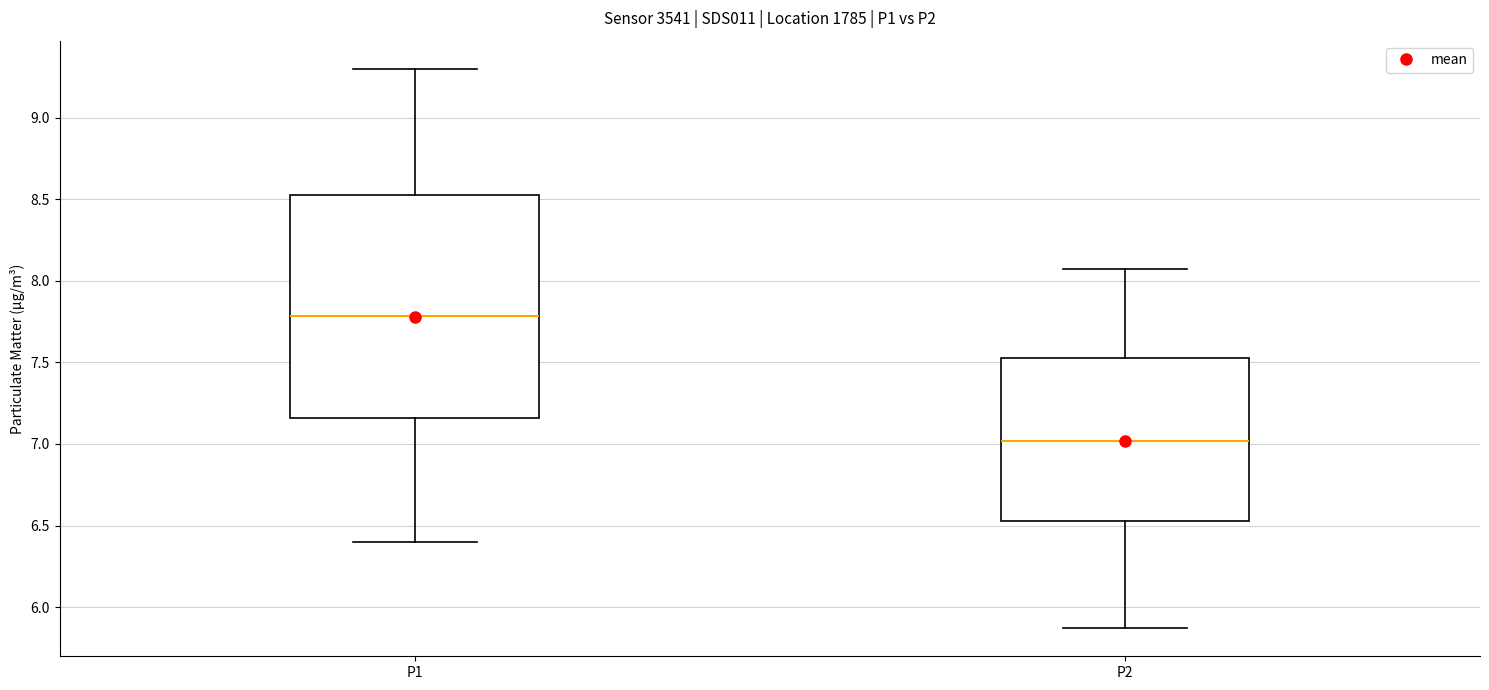

Reading left to right, transcribe this box plot: for each box, give where its median line is, the range the box spans, and where its two whiskers end, as read against the y-axis. The values are not printed on the chart, so give them approximately, as read against the axis.

P1: median 7.80, box 7.15 to 8.55, whiskers 6.40 to 9.30
P2: median 7.00, box 6.55 to 7.55, whiskers 5.85 to 8.05